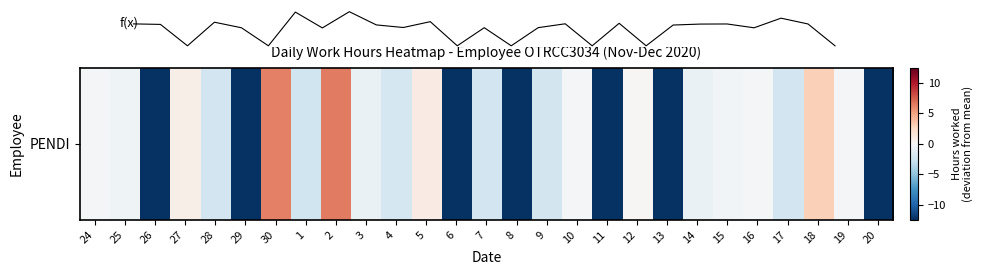

Does the chart display data point markers on the line(s)?

No